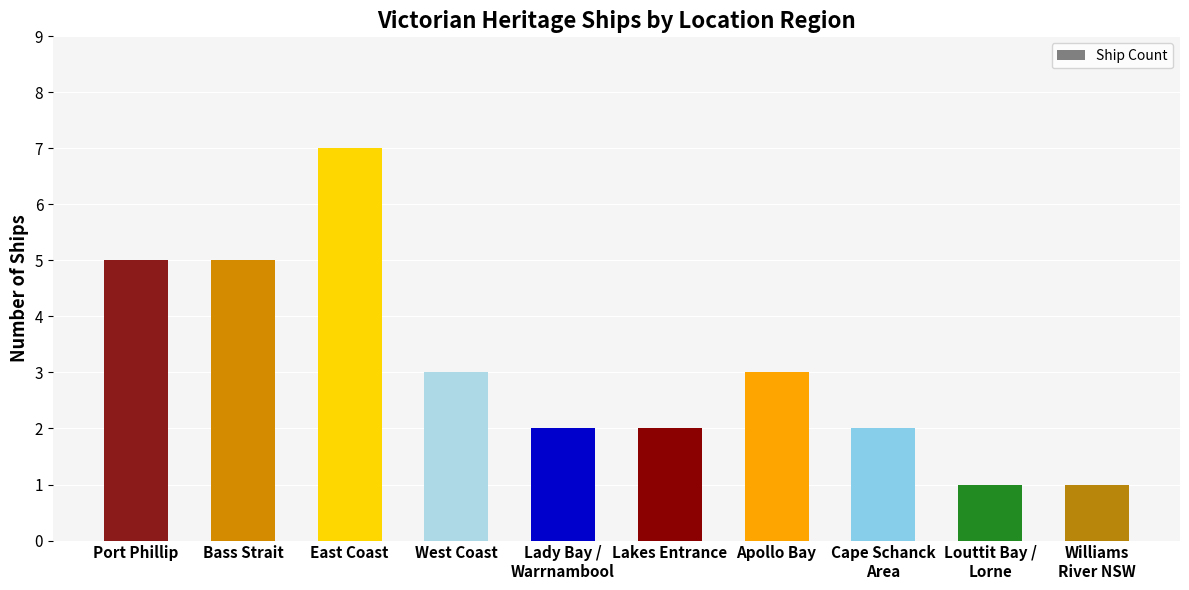

Count the number of data series in this chart.

1